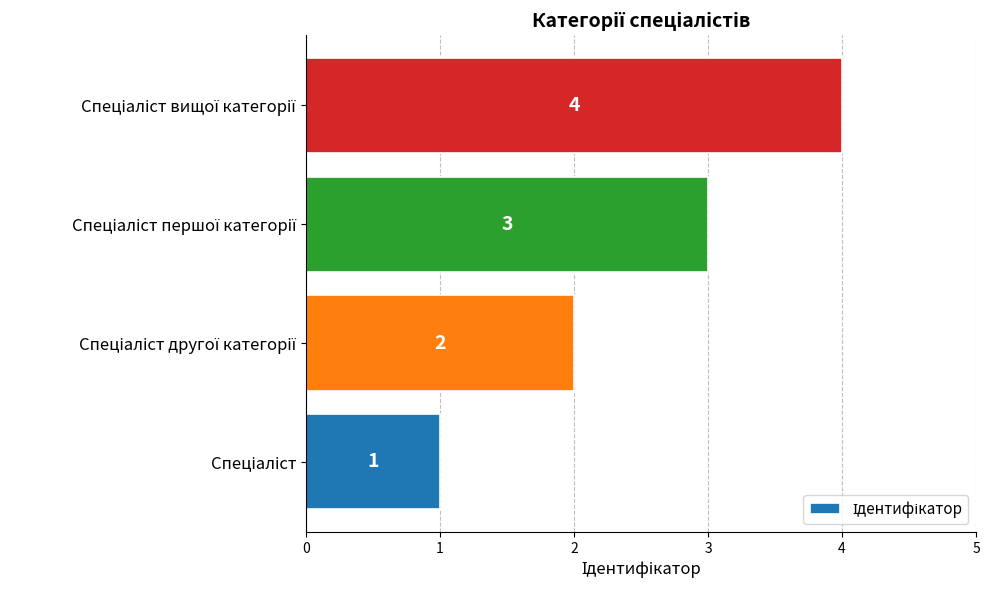

How many values are between 2 and 4?

3